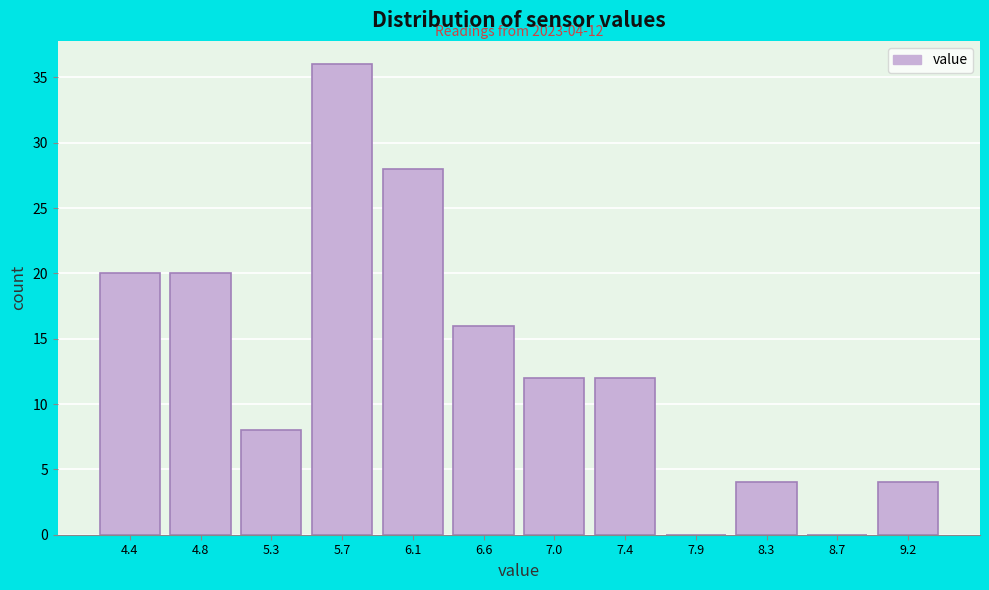

Reading right to left, transcribe all the data shown in this chart.

9.2=4	8.7=0	8.3=4	7.9=0	7.4=12	7.0=12	6.6=16	6.1=28	5.7=36	5.3=8	4.8=20	4.4=20